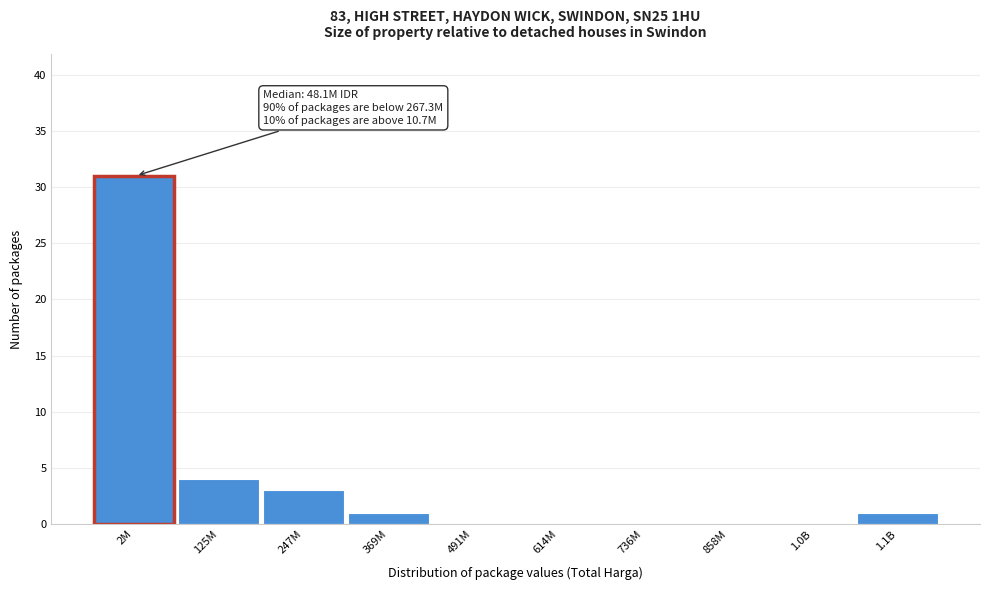

Reading left to right, what are all the values shown in this chart?

2M=31	125M=4	247M=3	369M=1	491M=0	614M=0	736M=0	858M=0	1.0B=0	1.1B=1